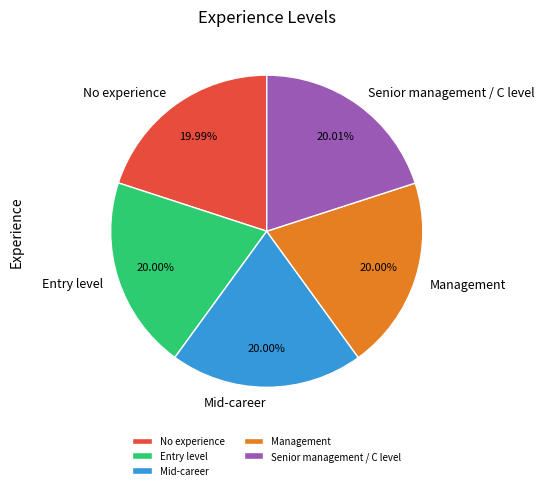

Is it true that Management is 8% of the pie?

False